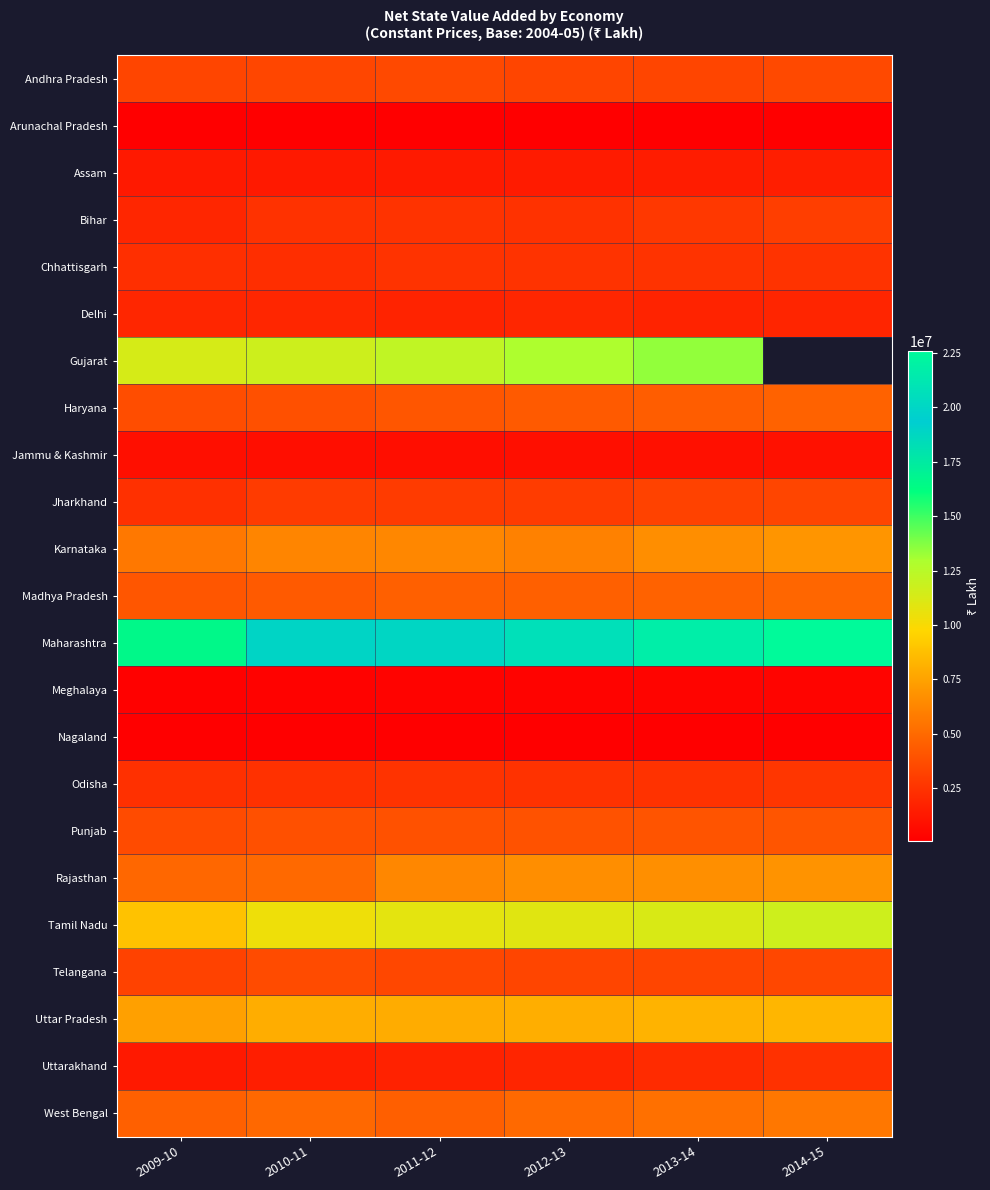

At which label does Meghalaya reach its peak?

2014-15